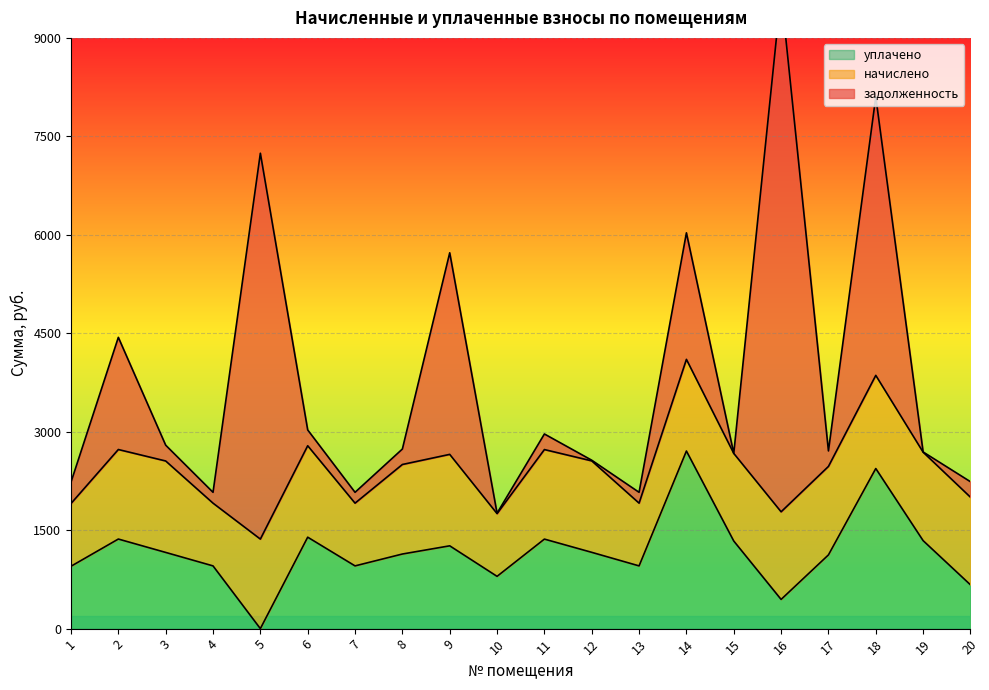

Which category has the highest value across all series?

16